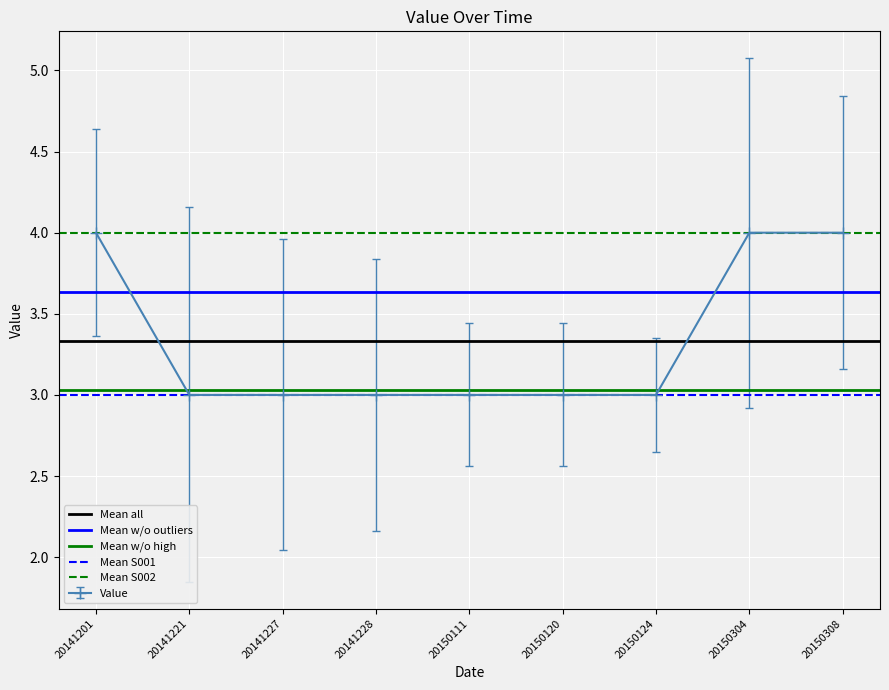

The Value series shows 2 at 20141228. True or false?

False